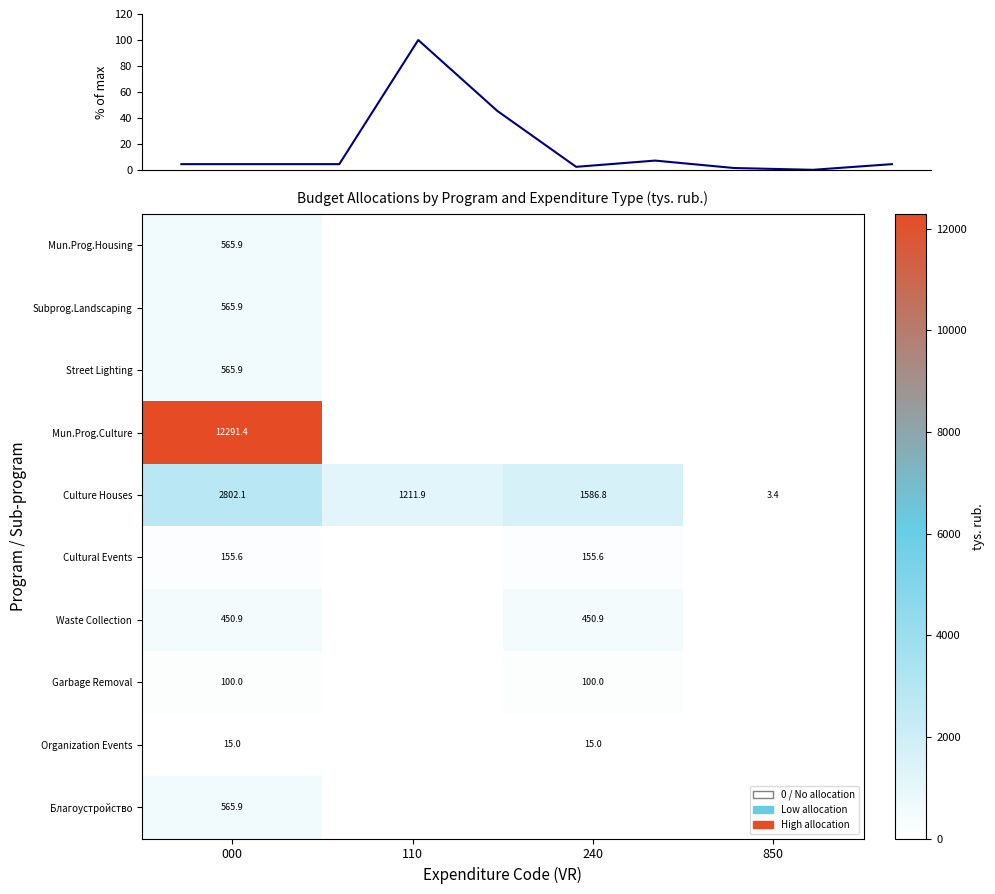

List the labels in order of 850 value, largest first.

4, 0, 1, 2, 3, 5, 6, 7, 8, 9